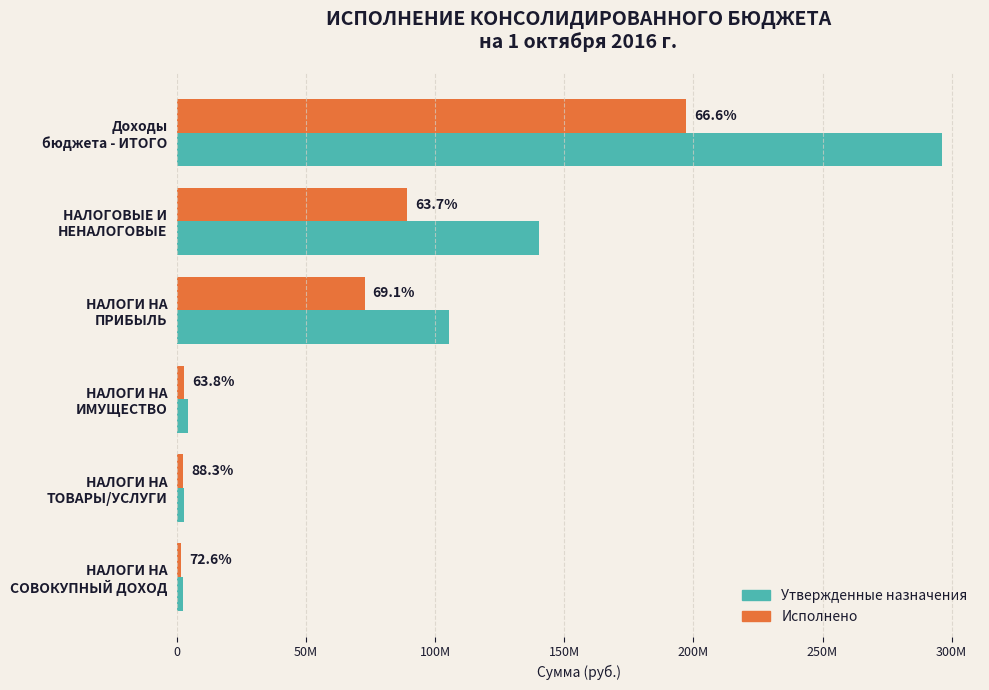

What are all the series names shown in the legend?

Утвержденные назначения, Исполнено